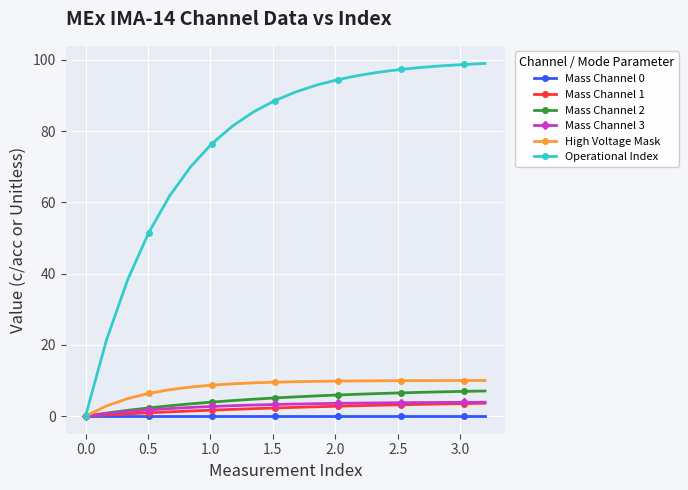

How many series are shown in this chart?

6